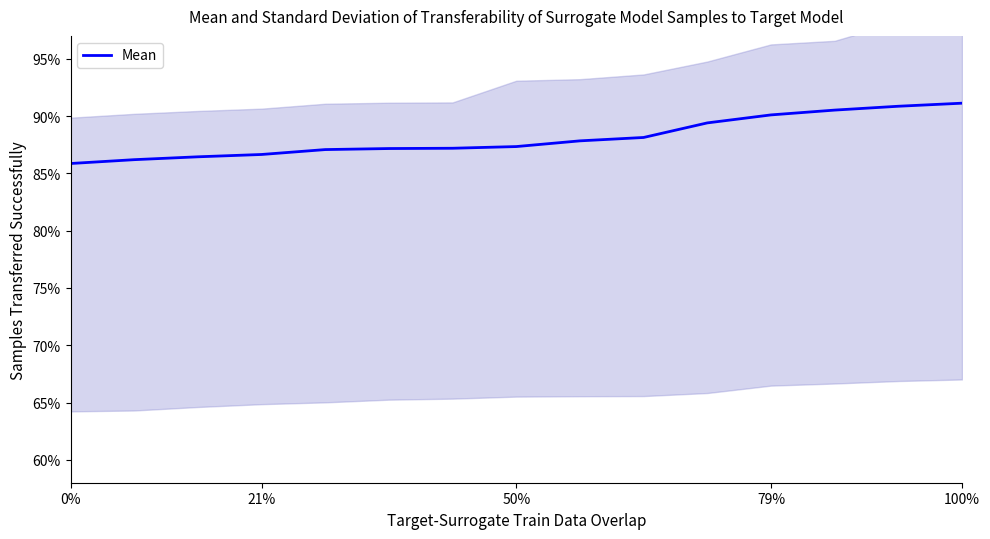

What is the label of the 2nd point from the left?

21%